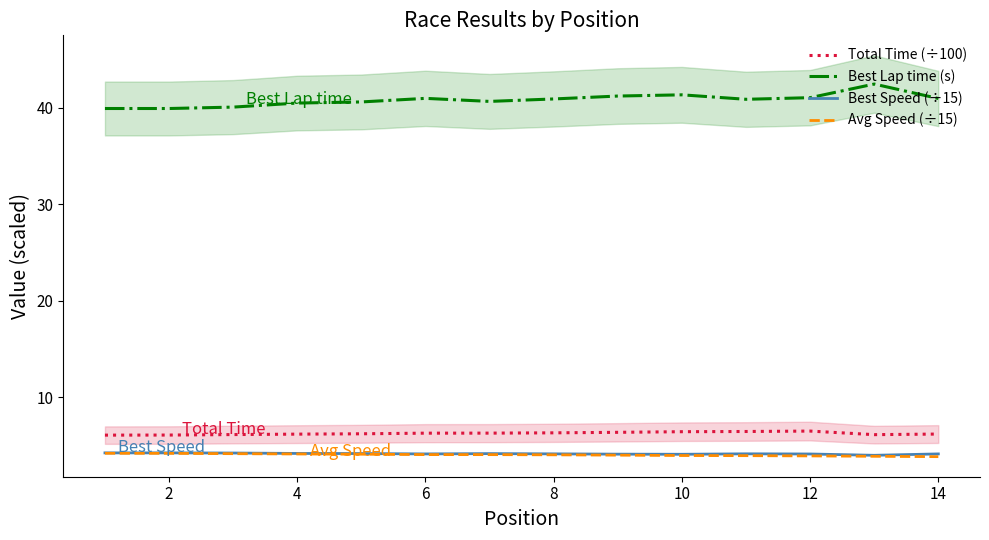

True or false: Best Lap time (s) and Best Speed (÷15) cross at least once.

False